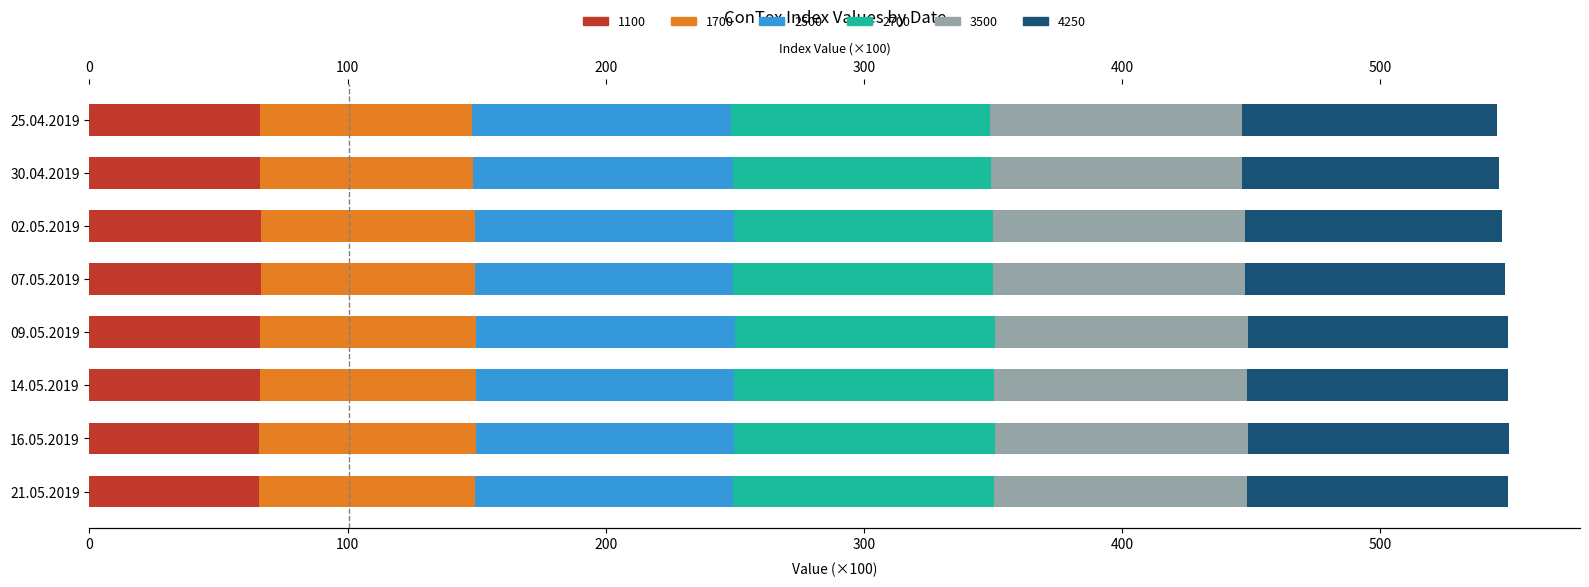

What is the sum of the 1700 values at 02.05.2019 and 30.04.2019?

165.4